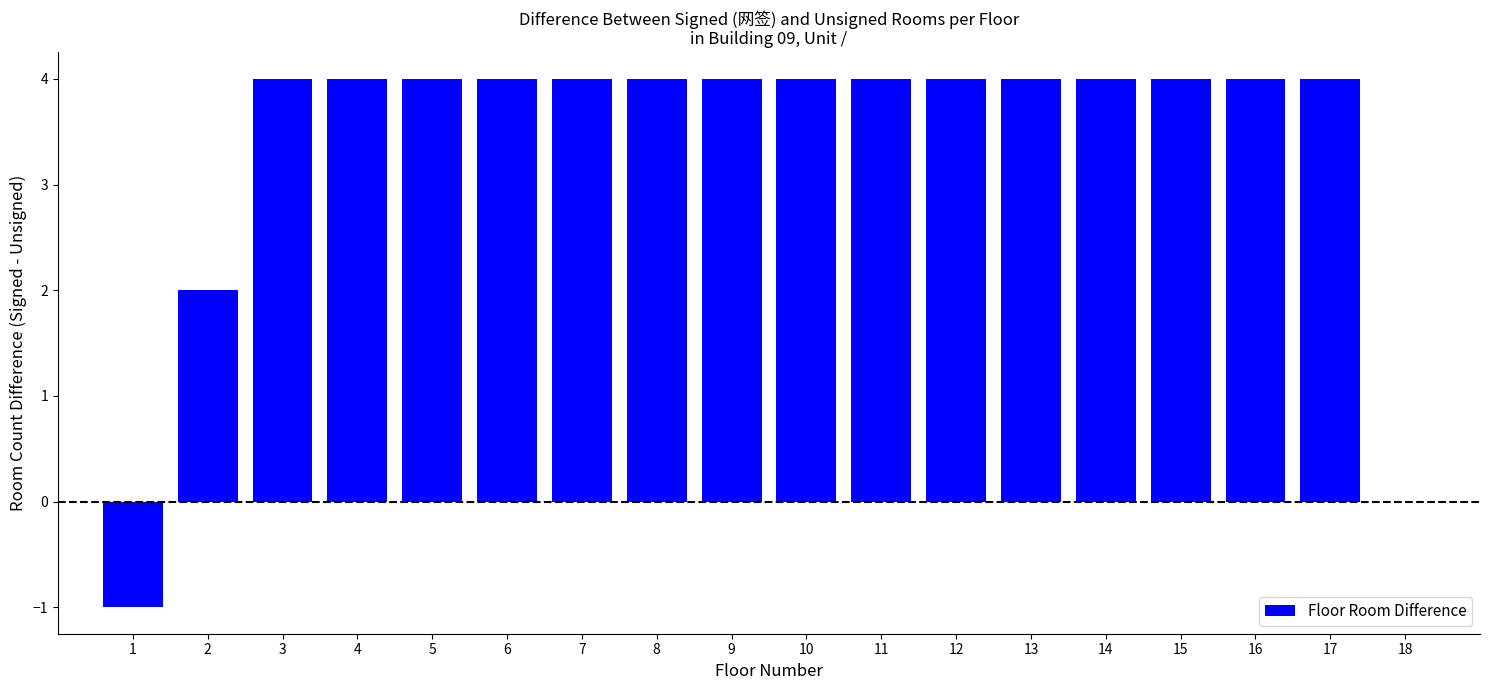

Reading left to right, what are all the values shown in this chart?

1=-1	2=2	3=4	4=4	5=4	6=4	7=4	8=4	9=4	10=4	11=4	12=4	13=4	14=4	15=4	16=4	17=4	18=0